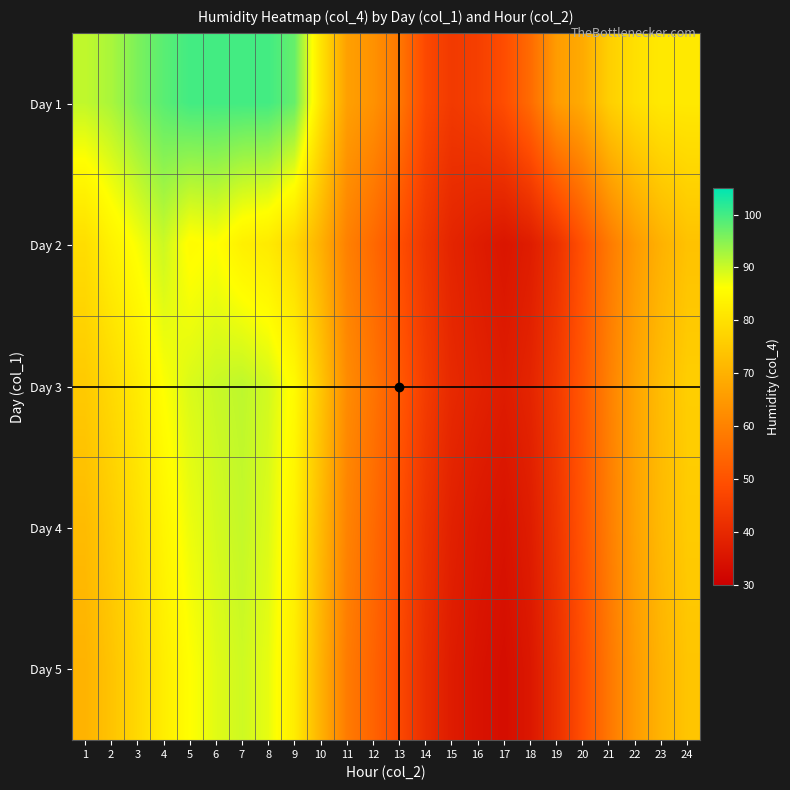

Reading right to left, list all the values displayed in this chart.

Day 1: 24=81.7	23=81.7	22=79.8	21=76.2	20=68.6	19=65.5	18=55.3	17=48.9	16=45.6	15=44.2	14=47.9	13=57.8	12=63.4	11=66.4	10=80.7	9=97.4	8=100.0	7=100.0	6=100.0	5=100.0	4=98.3	3=95.8	2=92.5	1=90.8
Day 2: 24=73.5	23=70.1	22=65.2	21=58.3	20=49.8	19=42.1	18=37.2	17=35.4	16=37.1	15=39.0	14=43.3	13=49.2	12=54.9	11=59.8	10=69.8	9=78.0	8=82.0	7=83.2	6=86.3	5=85.5	4=90.0	3=86.7	2=83.6	1=79.3
Day 3: 24=76.1	23=72.4	22=67.3	21=59.8	20=51.2	19=44.3	18=39.1	17=37.0	16=38.5	15=40.2	14=44.8	13=51.4	12=57.3	11=62.1	10=74.2	9=85.3	8=89.5	7=91.0	6=90.2	5=88.9	4=86.3	3=82.1	2=78.4	1=75.2
Day 4: 24=75.4	23=71.9	22=66.8	21=59.1	20=50.5	19=43.1	18=37.2	17=34.8	16=36.0	15=38.1	14=42.5	13=49.1	12=55.2	11=60.3	10=71.8	9=83.6	8=88.7	7=90.5	6=89.3	5=87.5	4=84.2	3=79.8	2=75.6	1=72.1
Day 5: 24=74.1	23=70.6	22=65.4	21=57.8	20=49.2	19=41.8	18=35.9	17=33.5	16=34.8	15=36.9	14=41.2	13=47.8	12=53.6	11=58.7	10=70.1	9=82.4	8=87.9	7=89.8	6=88.4	5=86.1	4=82.7	3=78.2	2=73.8	1=70.3